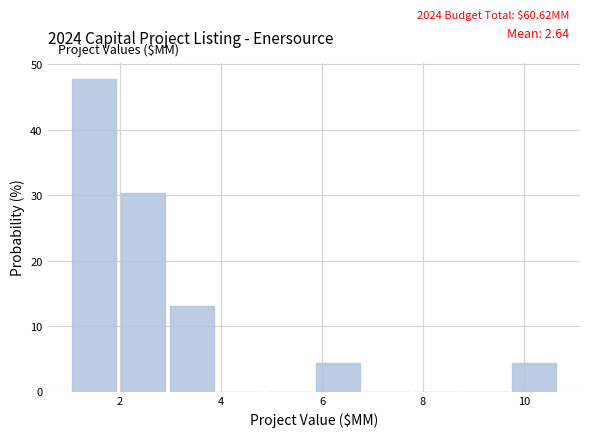

Over which range of the x-axis is the bar tallest?

1.0 to 2.0